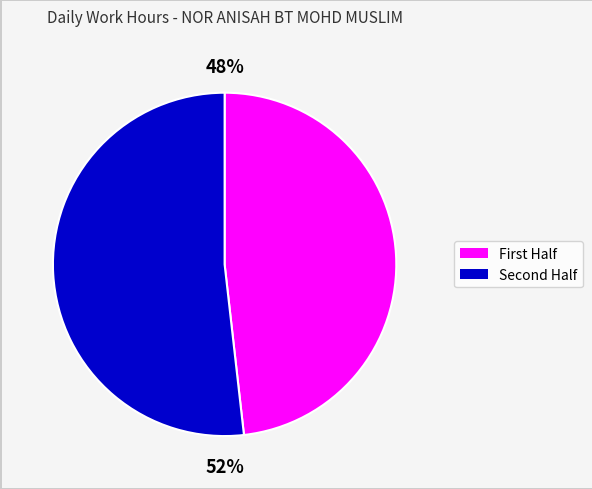

How many slices are in this pie chart?

2